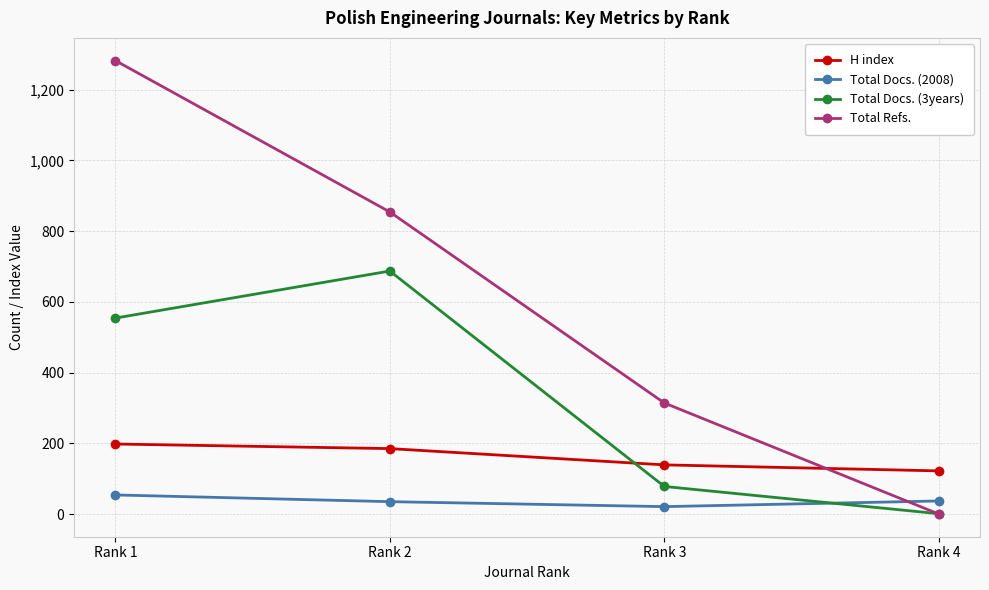

Which label corresponds to the smallest value in the chart?

Rank 4